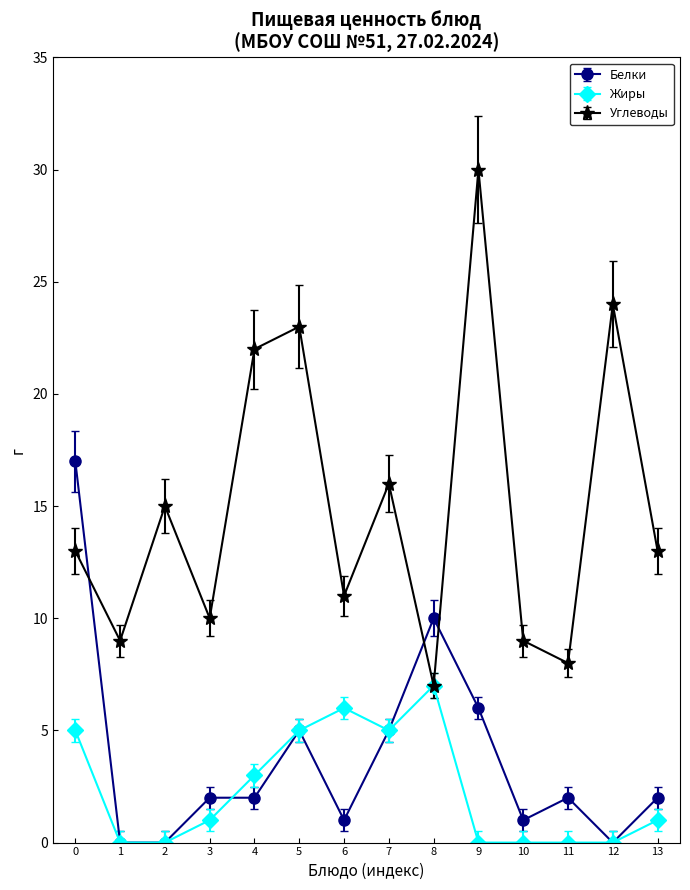

Does the chart display data point markers on the line(s)?

Yes